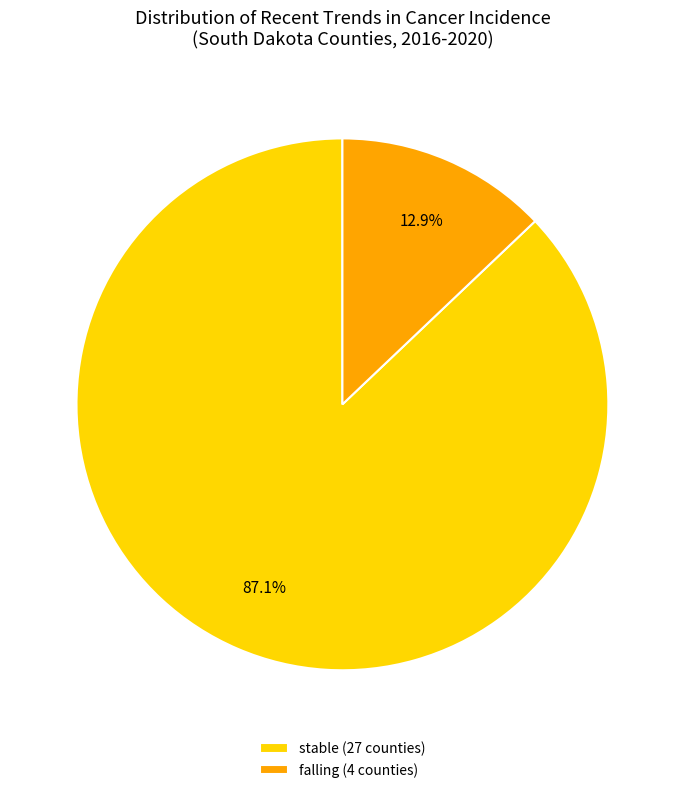

What is the majority slice?

stable (27 counties)